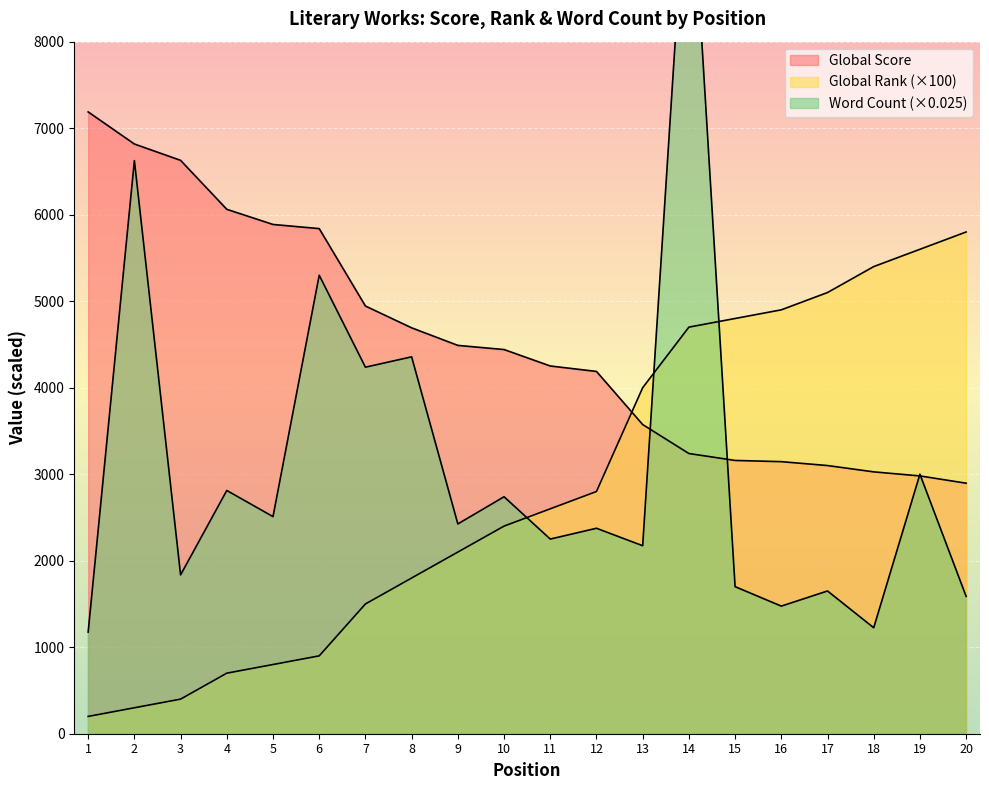

At which category is the sum across all series the highest?

14